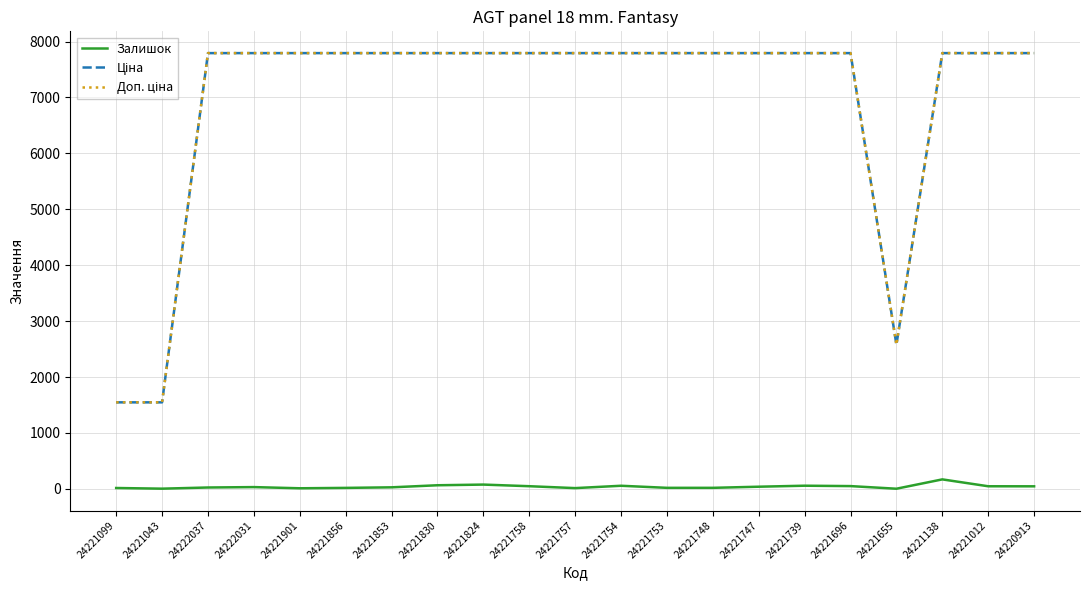

At how many categories does at least one series exceed 3417?

18